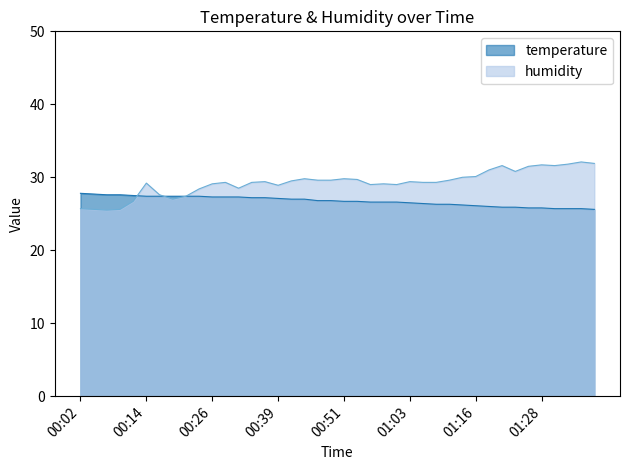

What is the sum of the temperature values at 01:26 and 01:23?

51.7